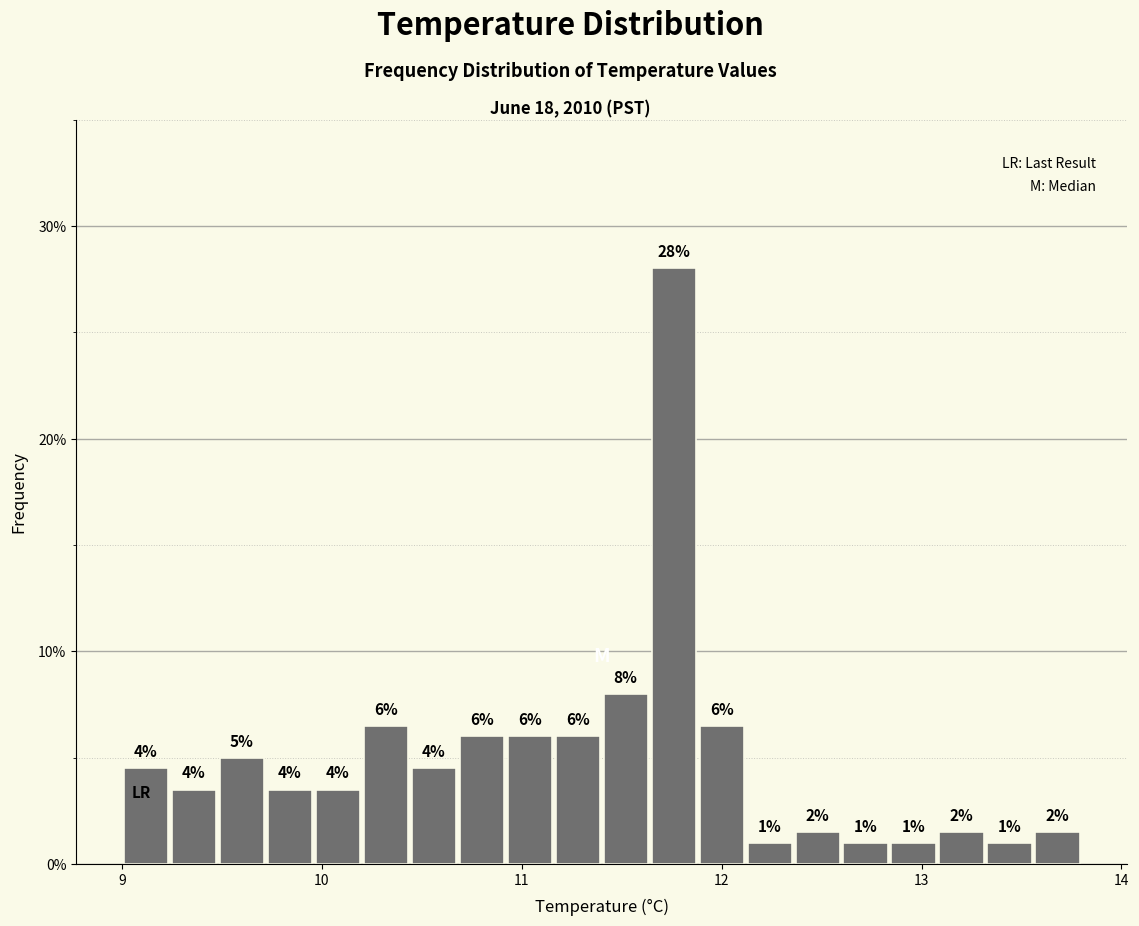

Around what value on the x-axis is the tallest bar? Give the approximate position of its centre, as read against the axis.

11.8